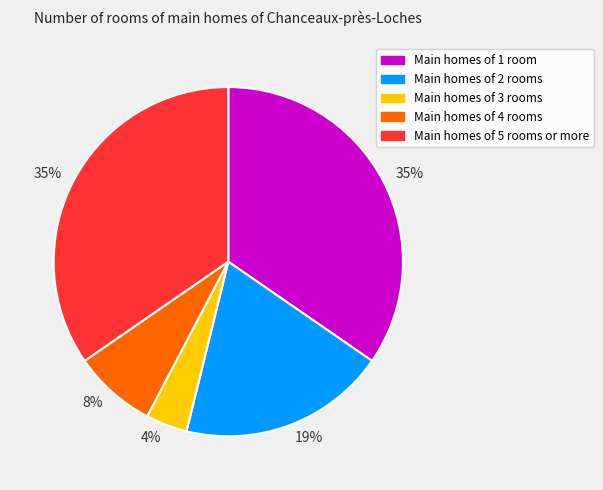

To the nearest percent, what percentage of the pie is Main homes of 2 rooms?

19%